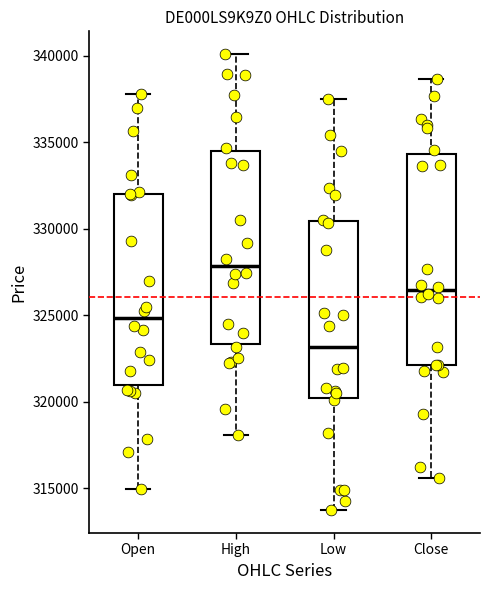

Where is the lower edge of the box for High on the y-axis? The values are not printed on the chart, so give them approximately, as read against the axis.

323500